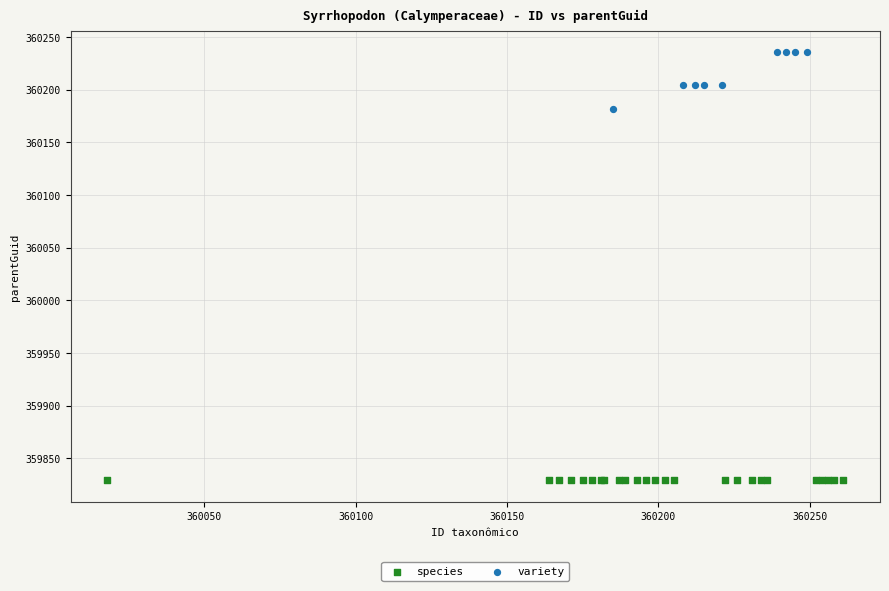

Which series reaches the maximum Y coordinate?

variety